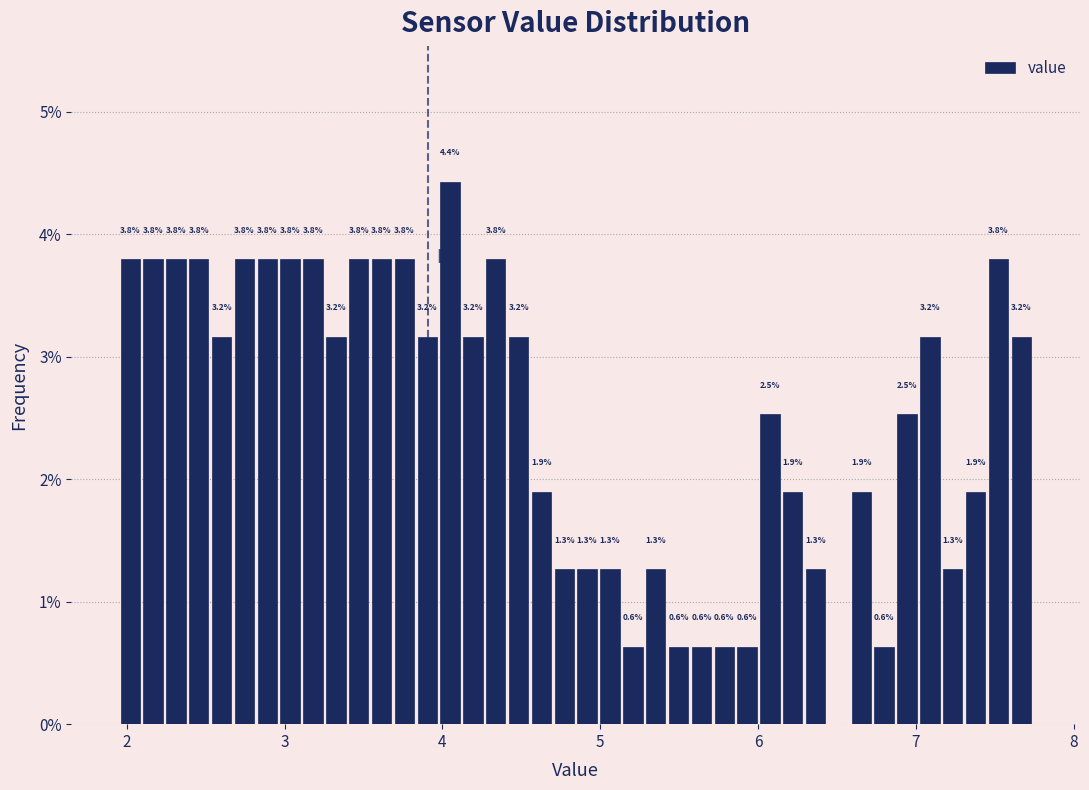

Read against the x-axis, roughly where is the centre of the tallest bar?

4.0